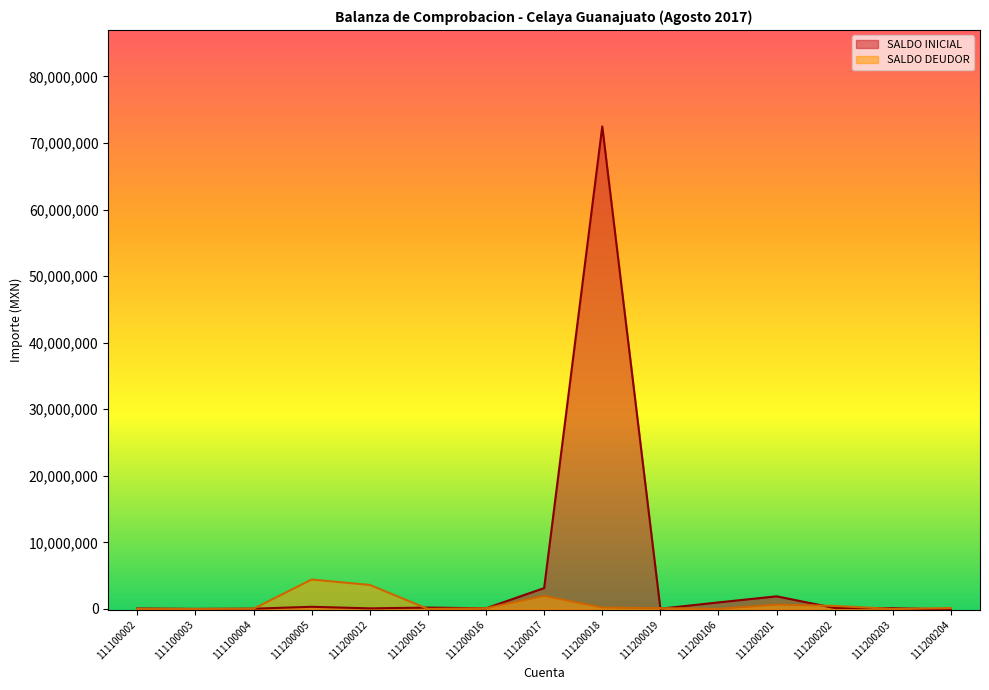

Is the value of SALDO INICIAL at 111200005 greater than the value of SALDO DEUDOR at 111200204?

Yes